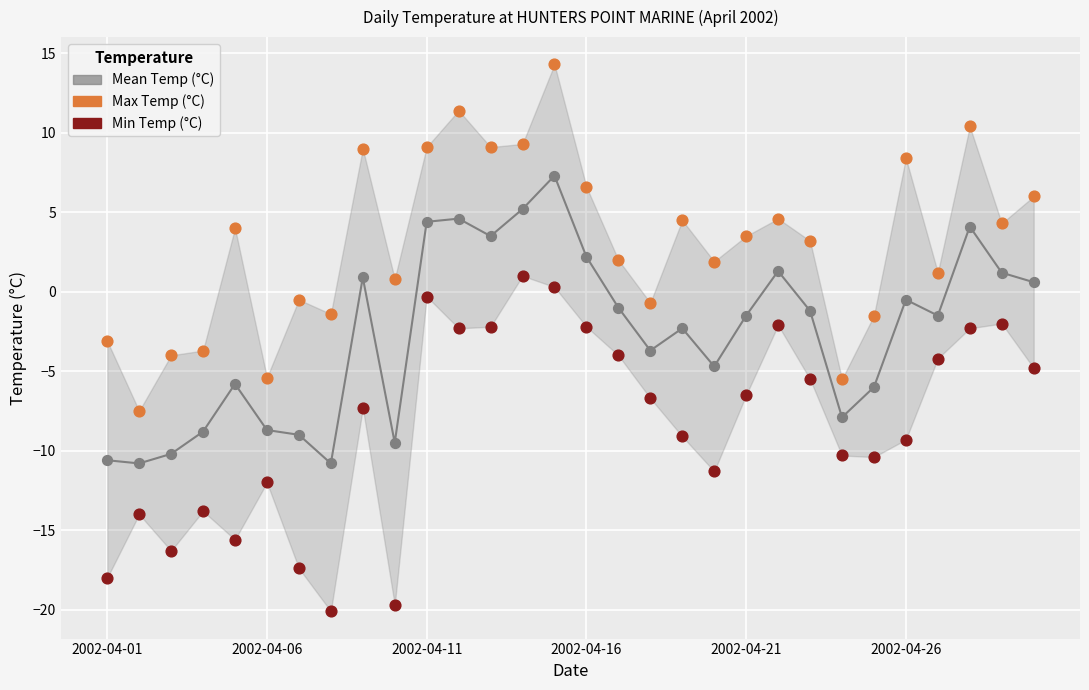

What are all the series names shown in the legend?

Mean Temp (°C), Max Temp (°C), Min Temp (°C)